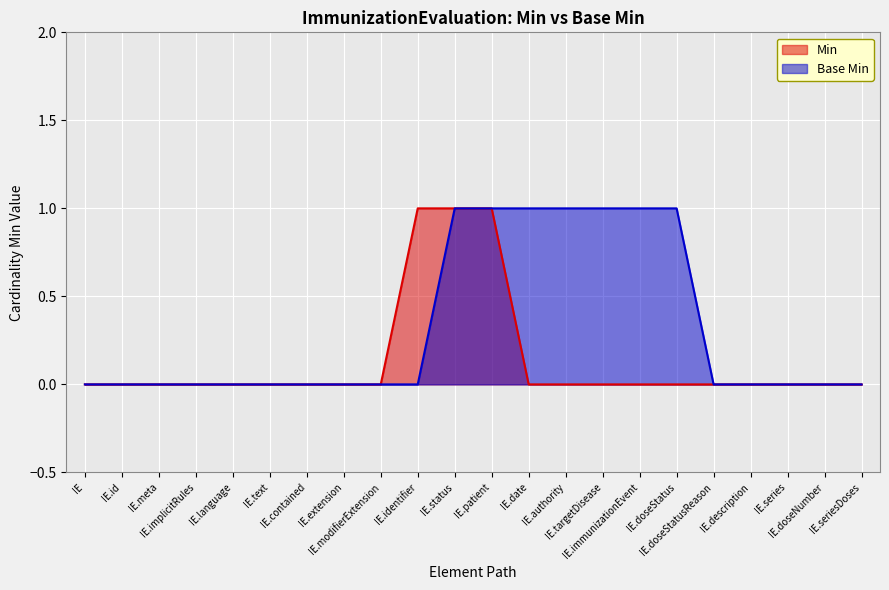

List the series in order of their overall mean, highest first.

Base Min, Min